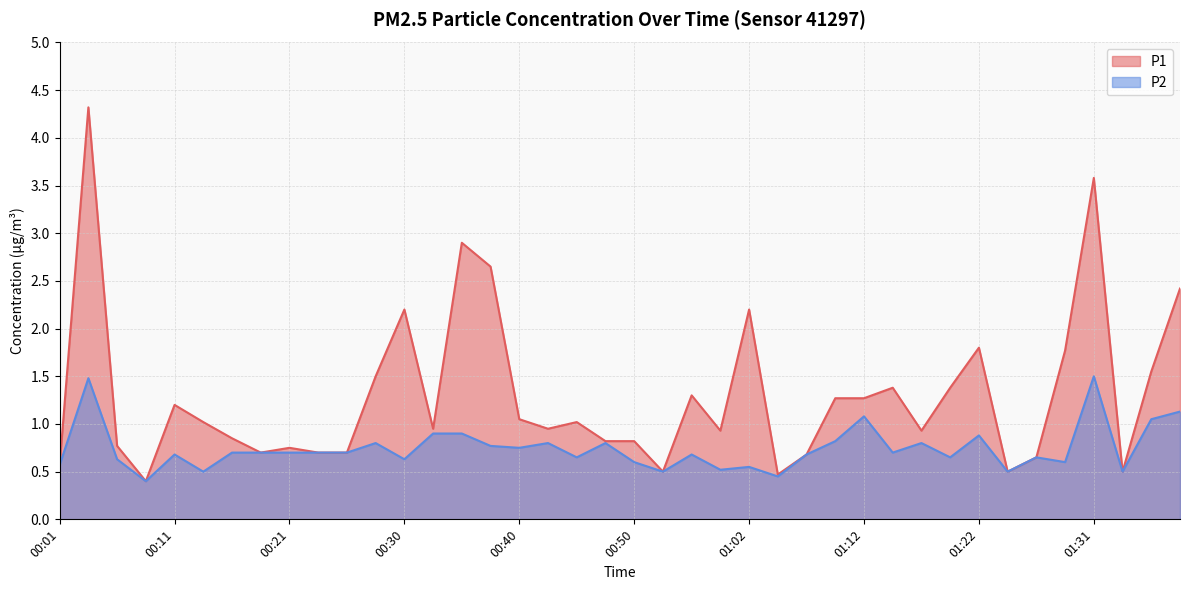

In P2, how many points are higher than both neighbors (excluding endpoints)?

12